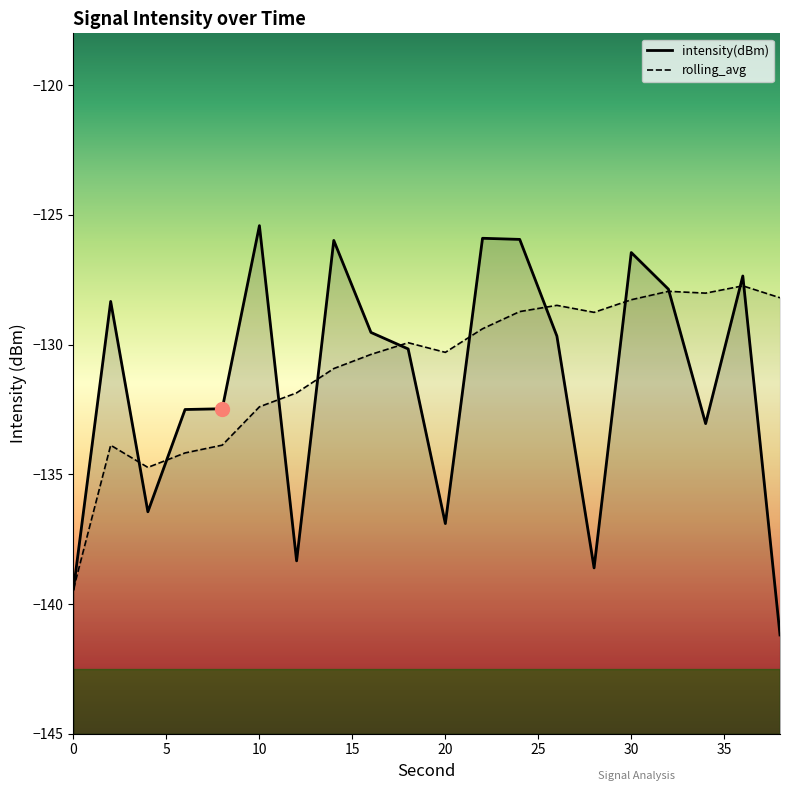

How many values in the intensity(dBm) series are below -129?

12